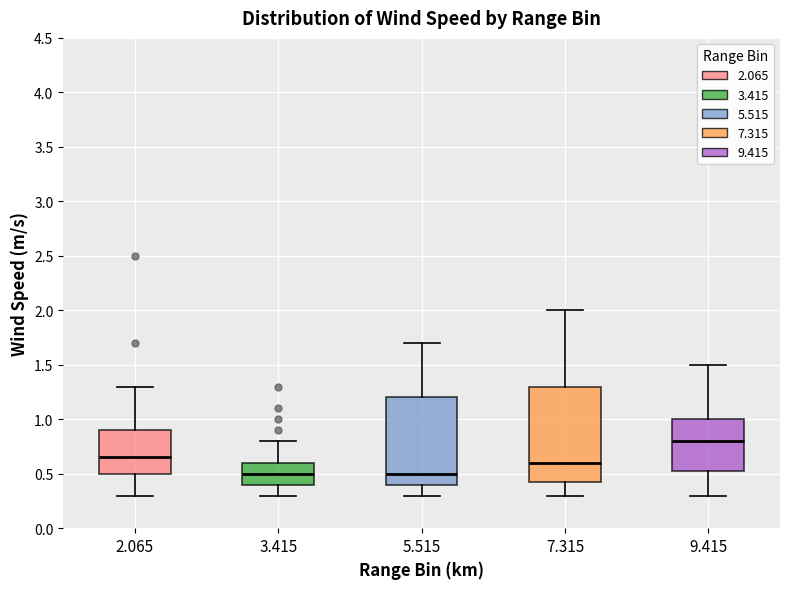

Reading left to right, read every box against the y-axis: the position of its median line, the range the box covers, and the ends of its whiskers. The values are not printed on the chart, so give them approximately, as read against the axis.

2.065: median 0.65, box 0.50 to 0.90, whiskers 0.30 to 1.30
3.415: median 0.50, box 0.40 to 0.60, whiskers 0.30 to 0.80
5.515: median 0.50, box 0.40 to 1.20, whiskers 0.30 to 1.70
7.315: median 0.60, box 0.45 to 1.30, whiskers 0.30 to 2.00
9.415: median 0.80, box 0.55 to 1.00, whiskers 0.30 to 1.50